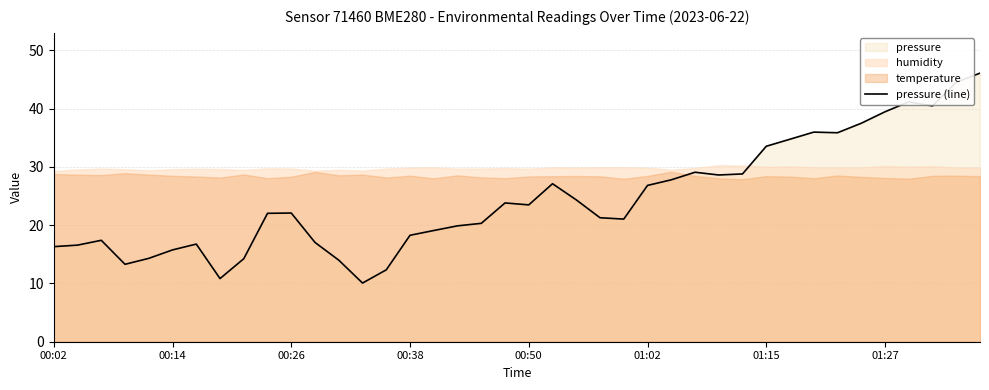

What is the difference between the second highest and minimum values?

34.5